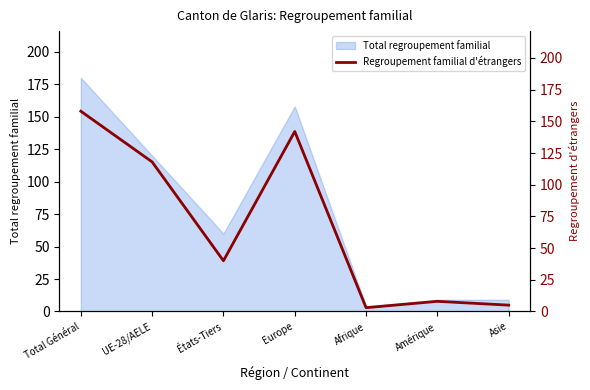

Which label corresponds to the smallest value in the chart?

Afrique